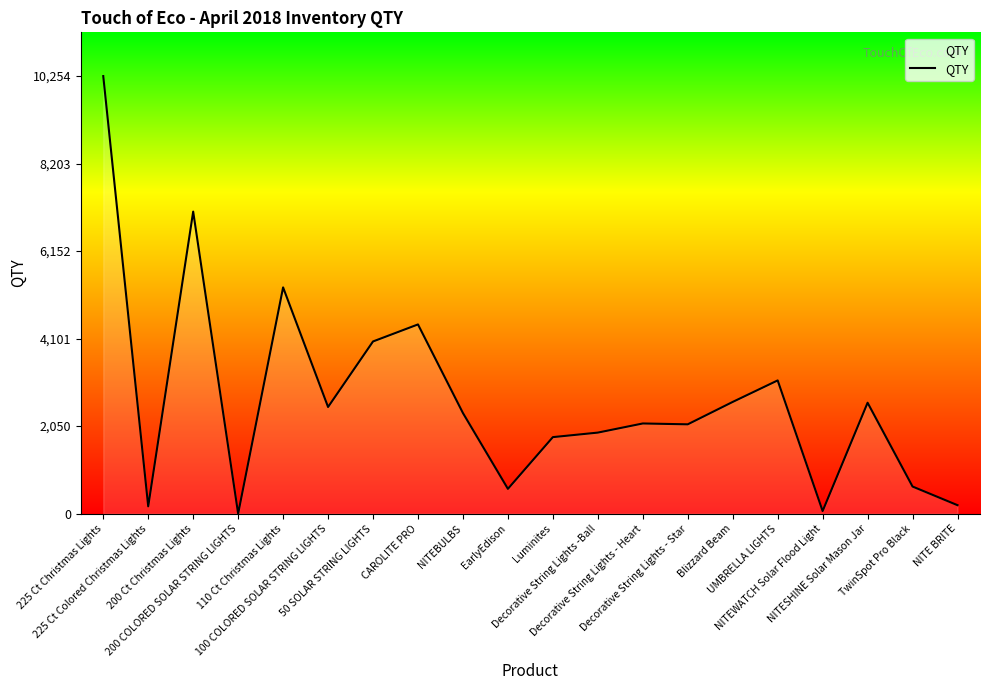

Reading left to right, transcribe all the data shown in this chart.

10254	171	7078	0	5302	2499	4035	4434	2357	581	1793	1899	2113	2093	2618	3122	61	2599	635	198